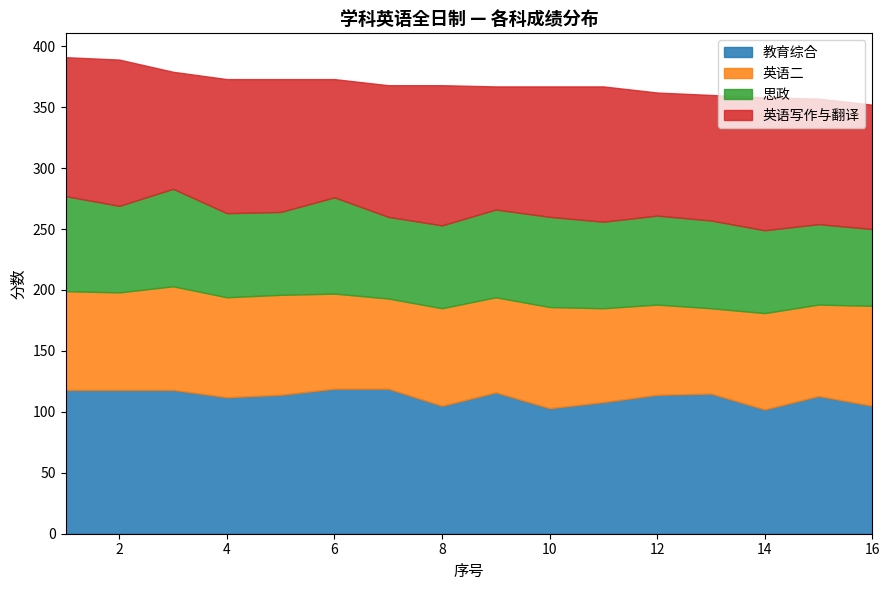

In 英语二, how many points are lower than both neighbors (excluding endpoints)?

5